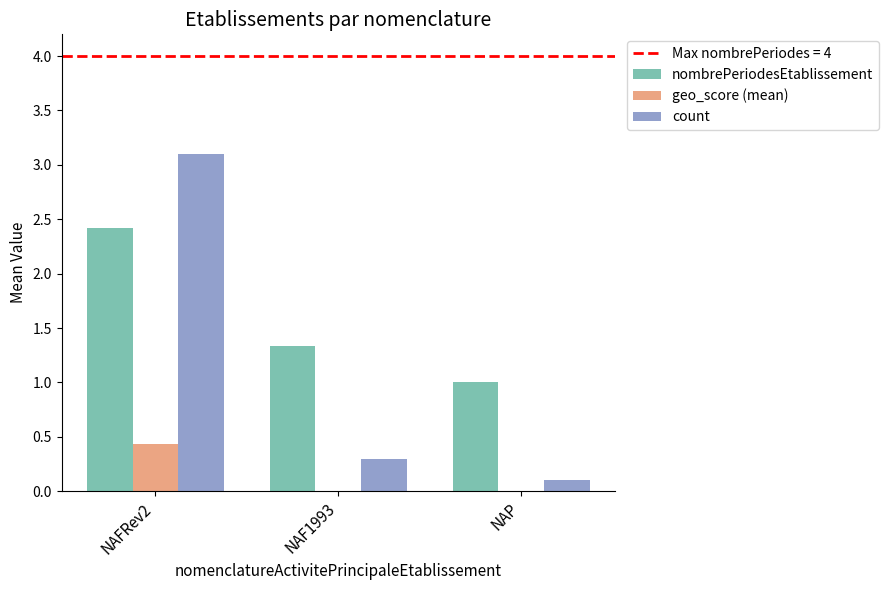

Are the bars horizontal?

No